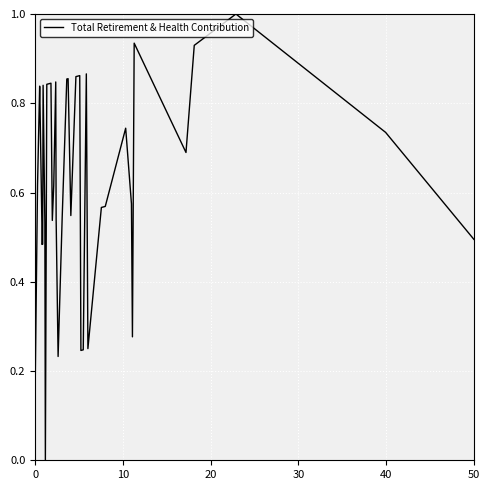

What is the greatest value displayed?

1.0